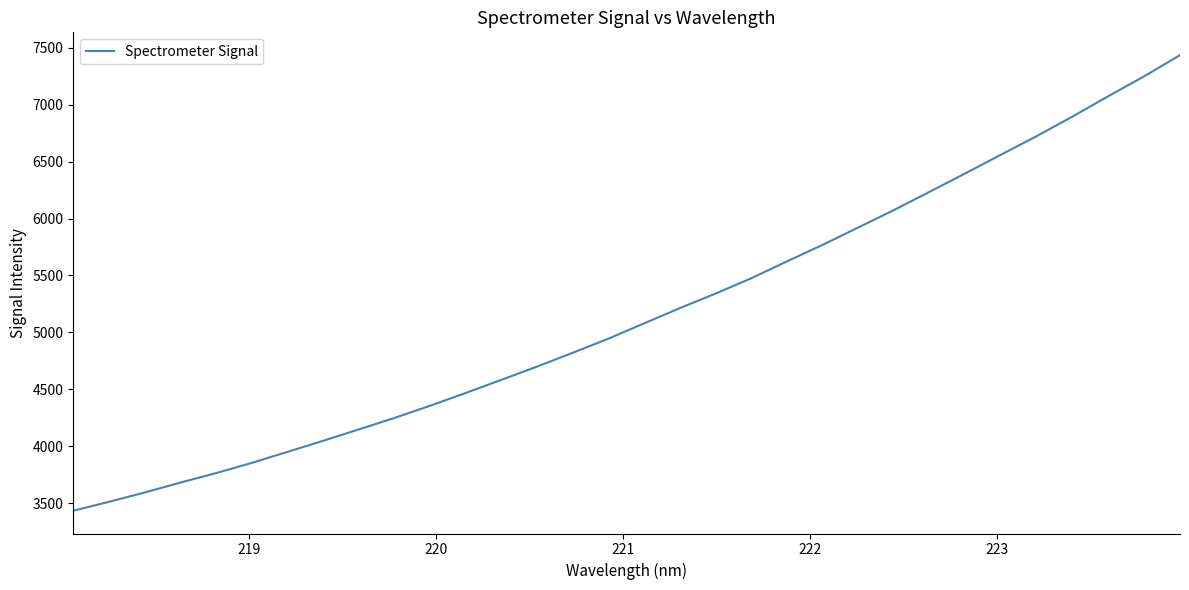

What is the minimum value shown in the chart?

3433.5